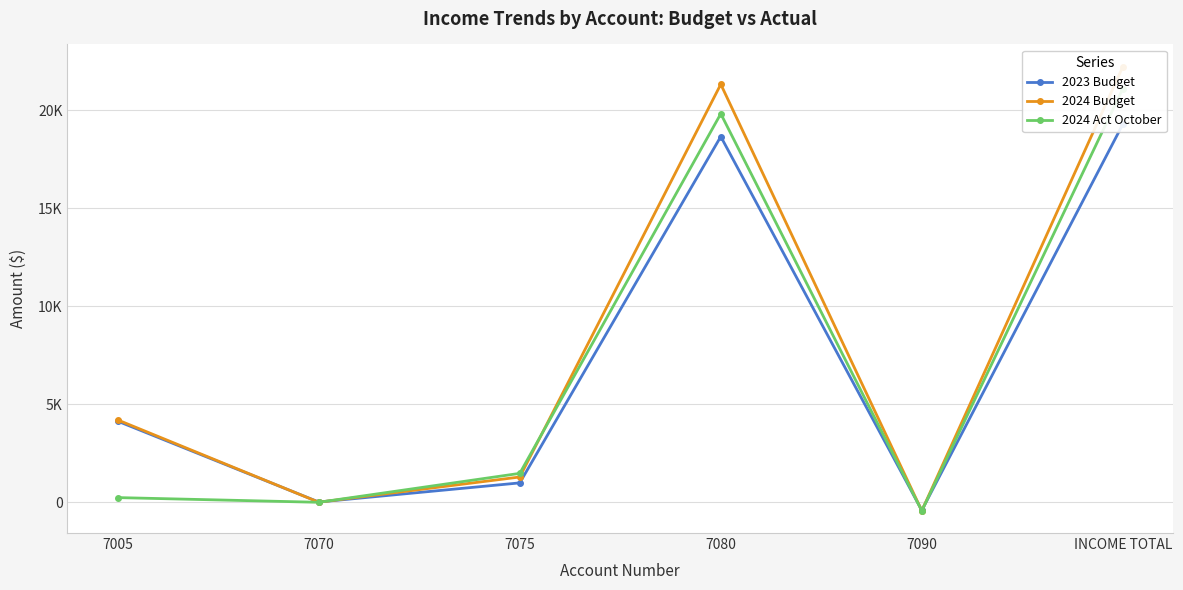

What is the total value across all series at 7005?

8605.3